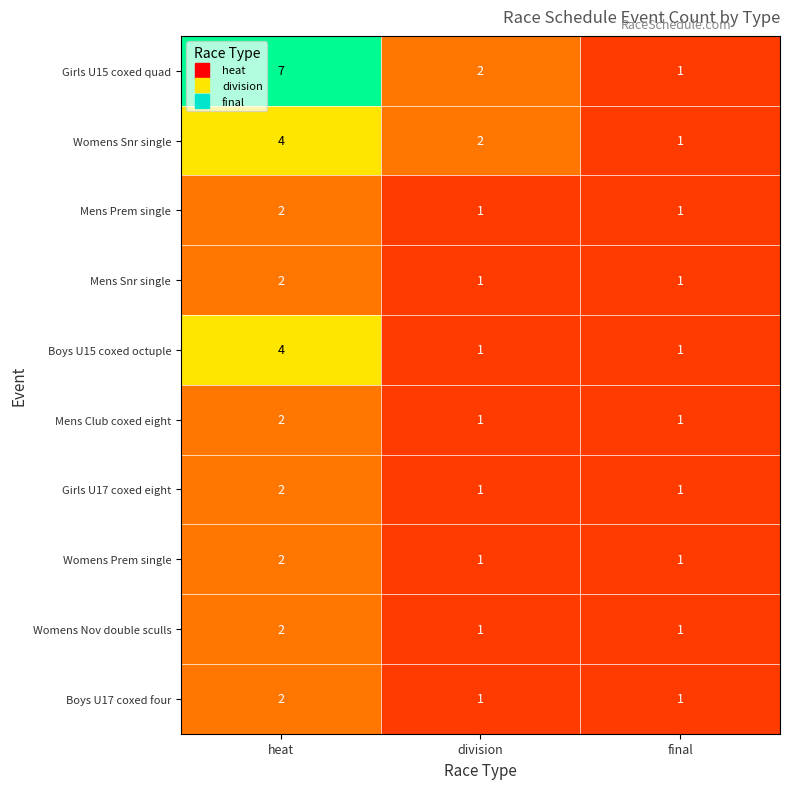

Reading right to left, transcribe all the data shown in this chart.

Girls U15 coxed quad: 1	2	7
Womens Snr single: 1	2	4
Mens Prem single: 1	1	2
Mens Snr single: 1	1	2
Boys U15 coxed octuple: 1	1	4
Mens Club coxed eight: 1	1	2
Girls U17 coxed eight: 1	1	2
Womens Prem single: 1	1	2
Womens Nov double sculls: 1	1	2
Boys U17 coxed four: 1	1	2